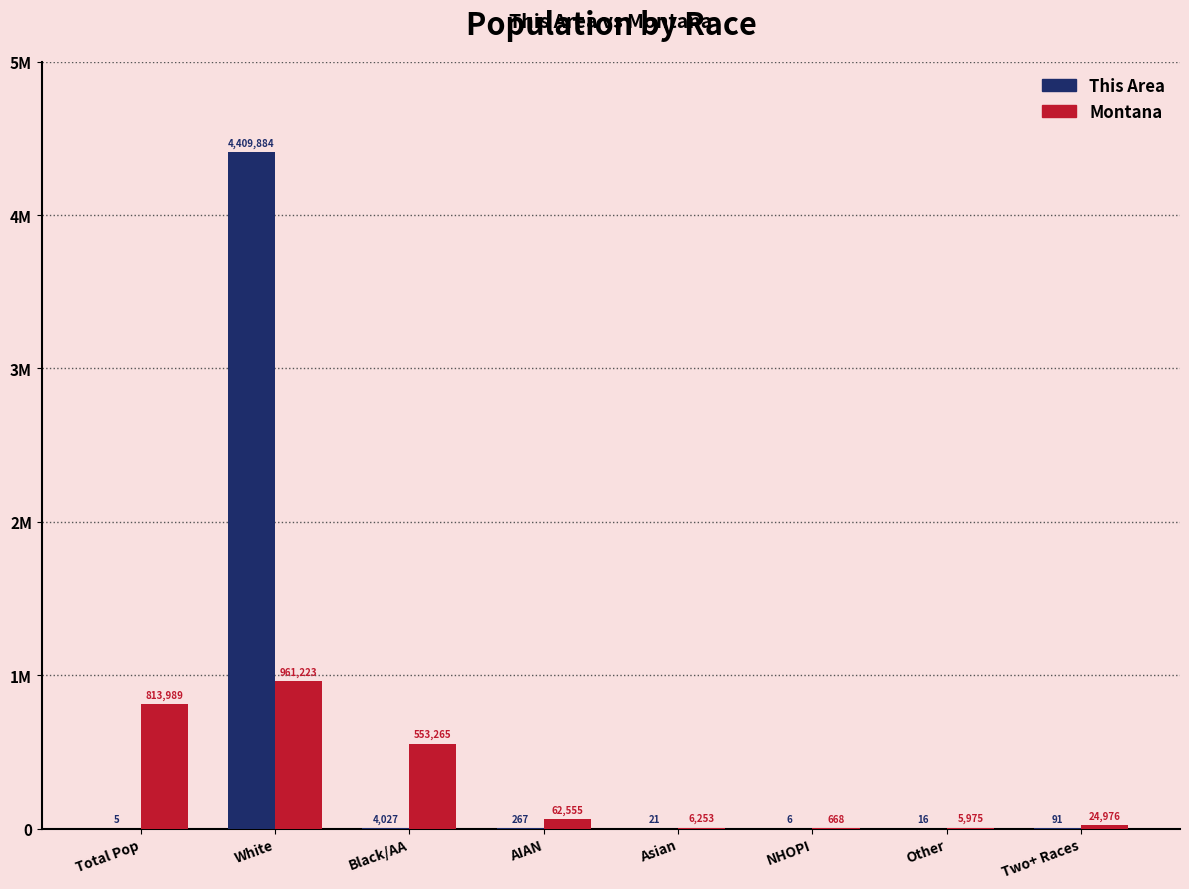

What are all the series names shown in the legend?

This Area, Montana